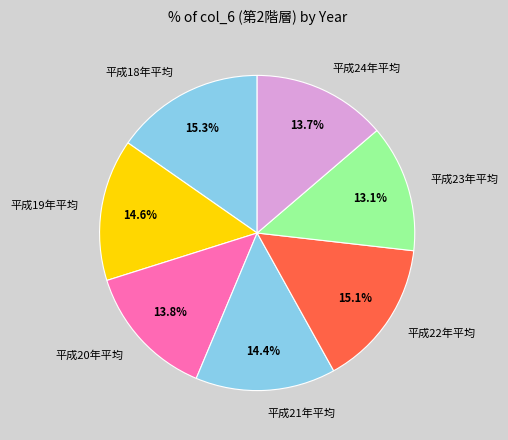

Combined, what portion of the pie is 平成20年平均 and 平成18年平均?

29.1%